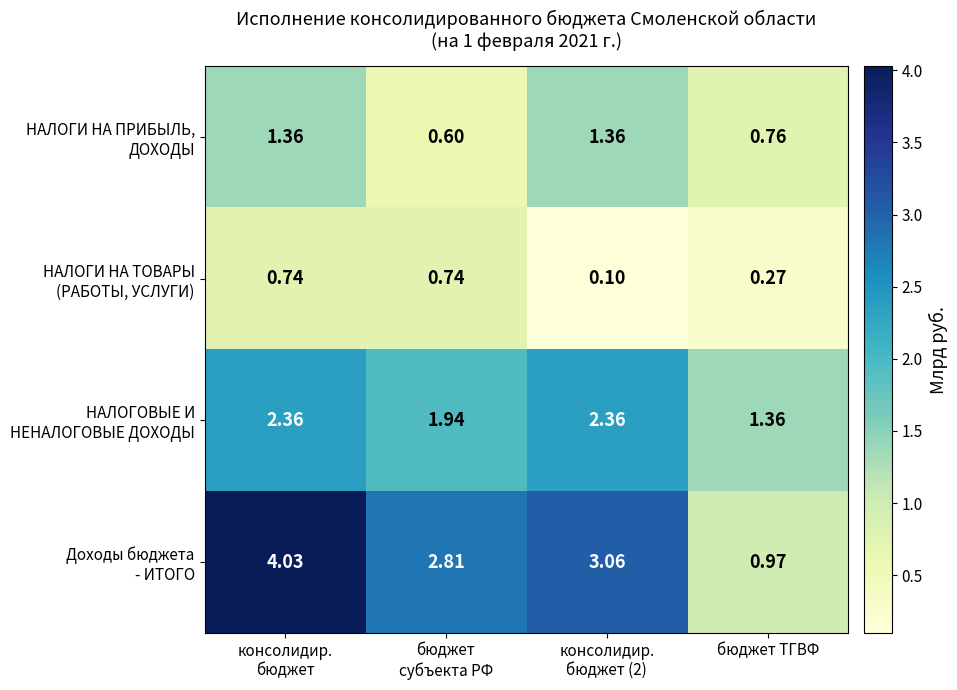

How many series are shown in this chart?

4